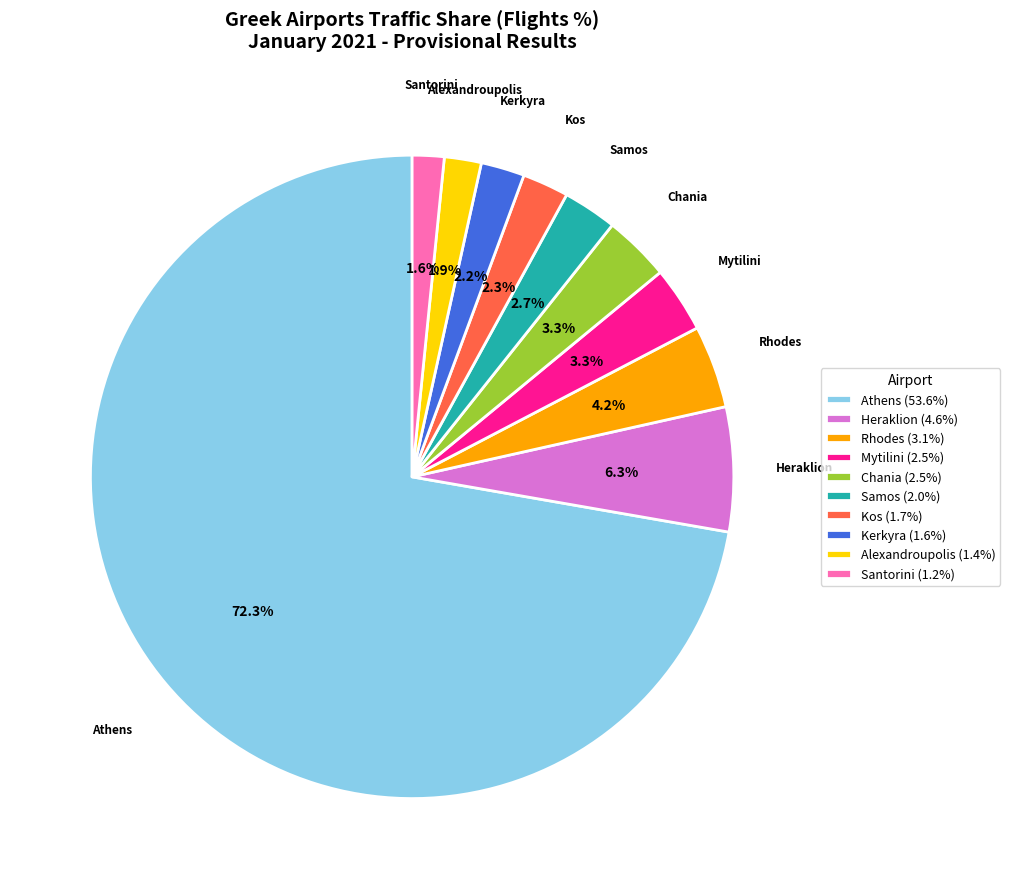

Which category has the biggest portion of the pie?

Athens (53.6%)